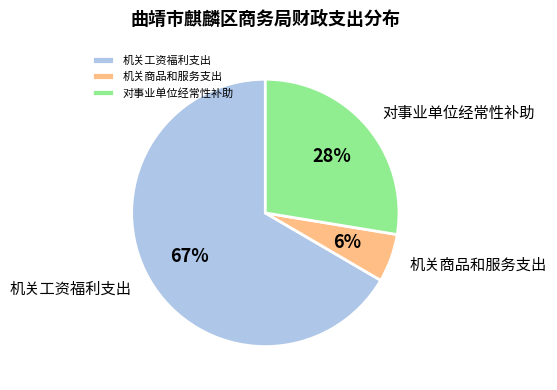

To the nearest percent, what percentage of the pie is 机关商品和服务支出?

6%